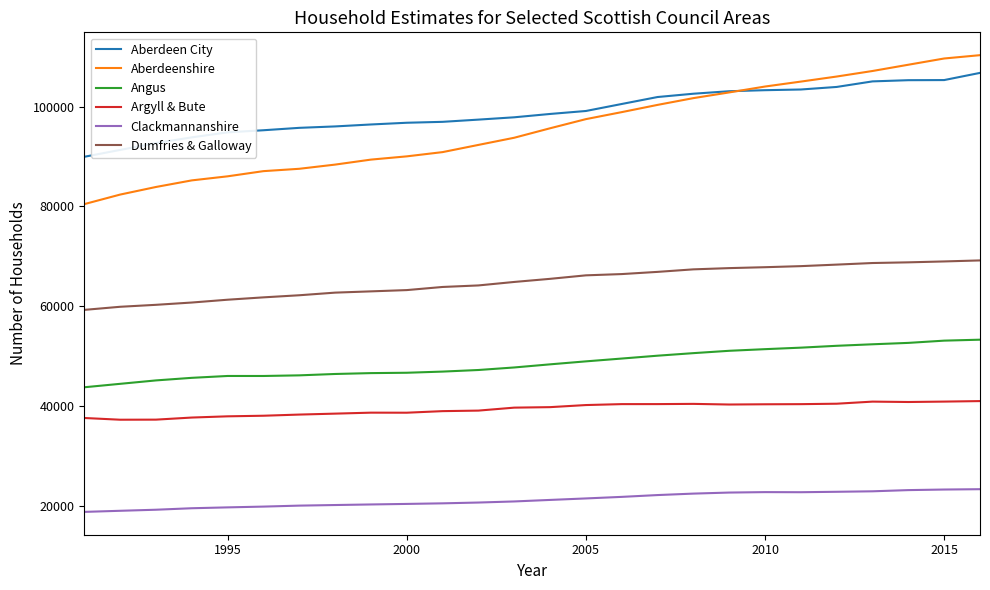

Which series has the largest range (max minus min)?

Aberdeenshire